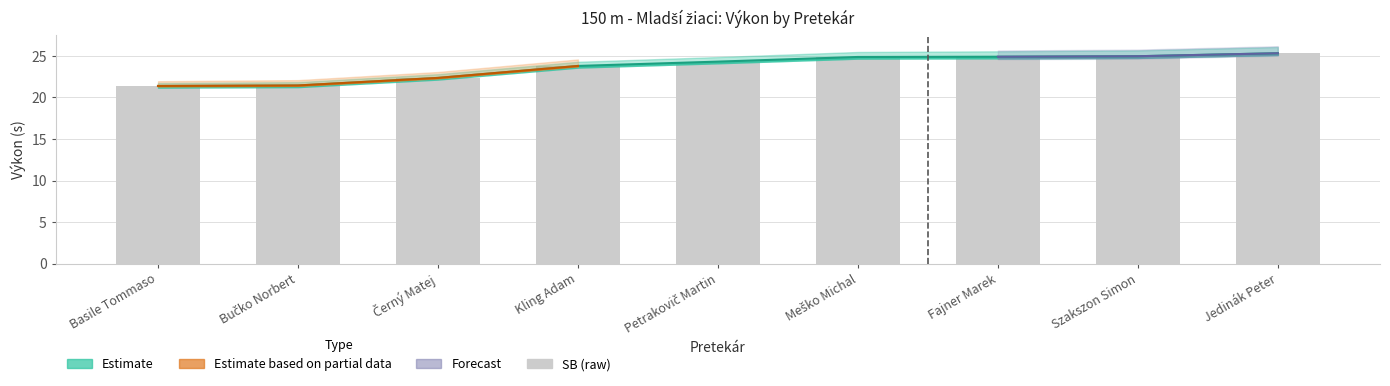

What is the total value across all series at Petrakovič Martin?

48.6